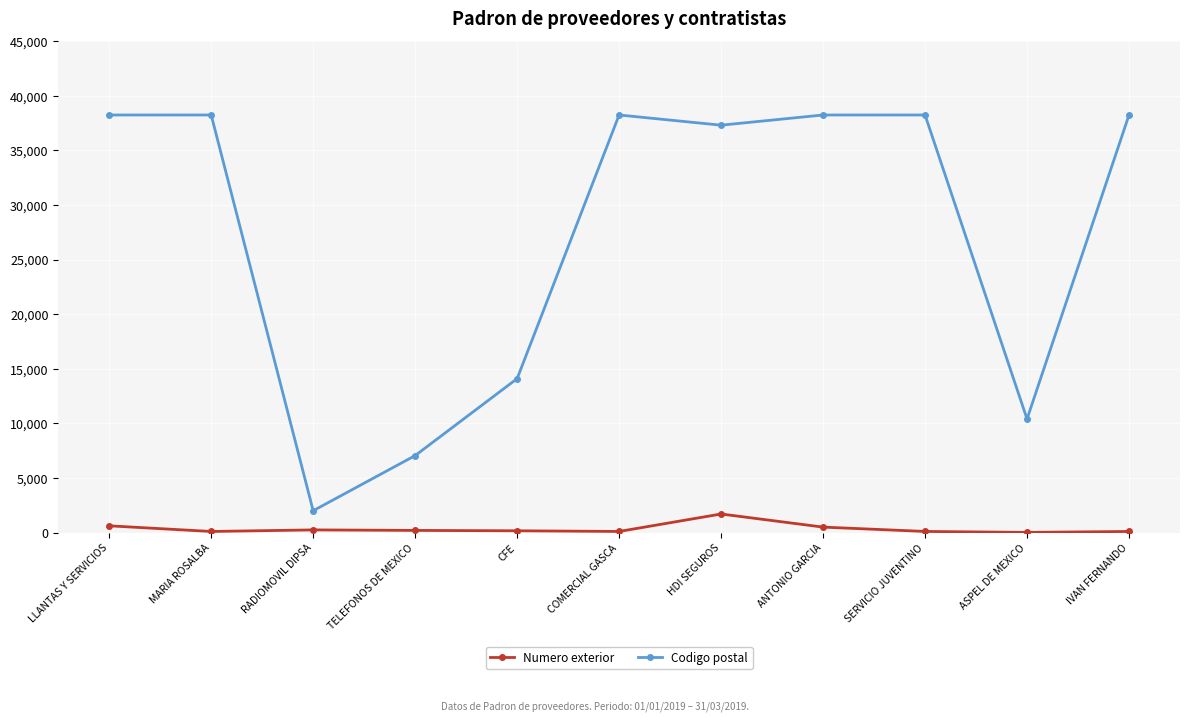

At how many categories does at least one series exceed 3149?

10